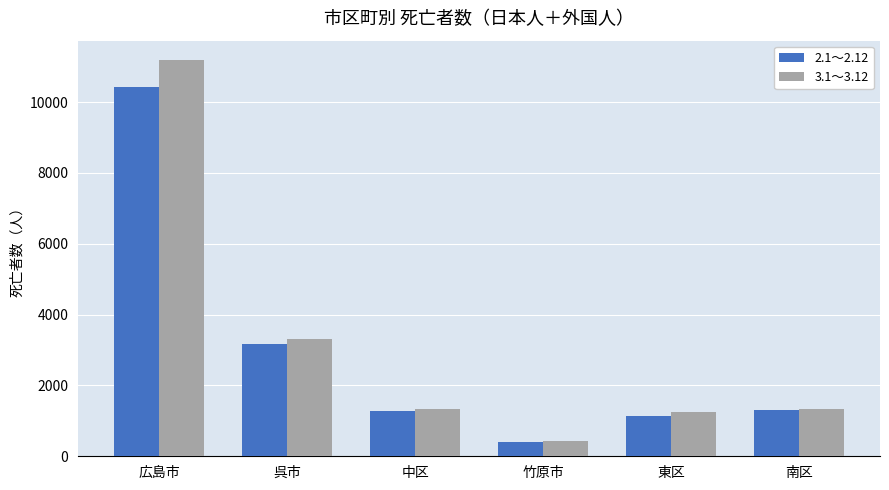

Rank the series by their maximum value, from lowest to highest.

2.1～2.12, 3.1～3.12